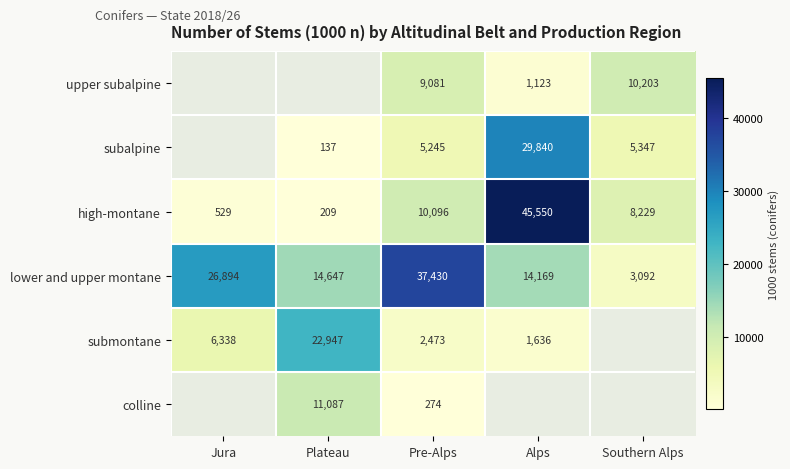

Which category has the highest value in the high-montane series?

Alps